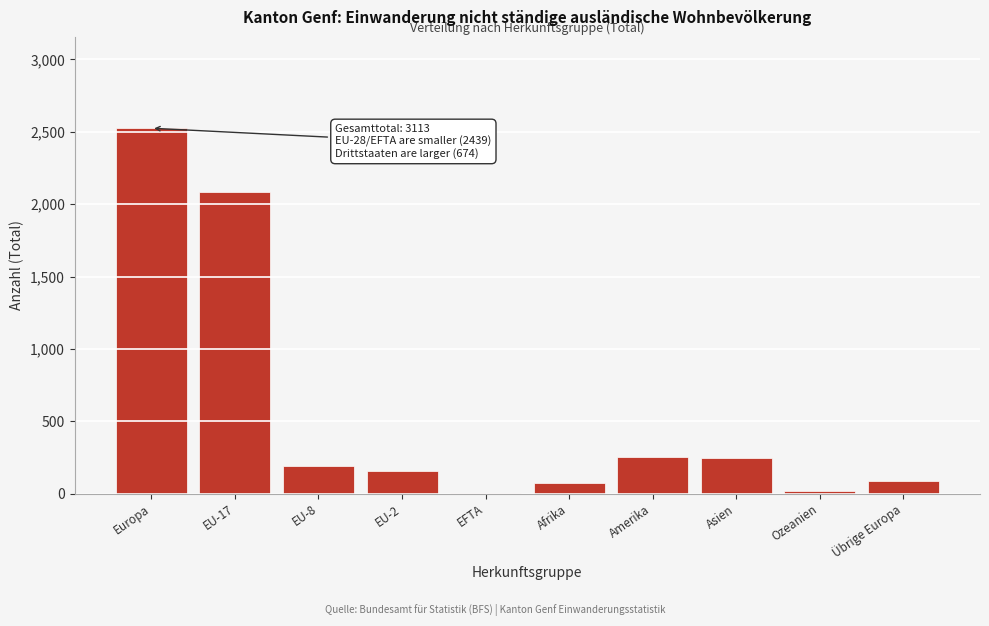

At which category does the chart reach its peak across all series?

Europa